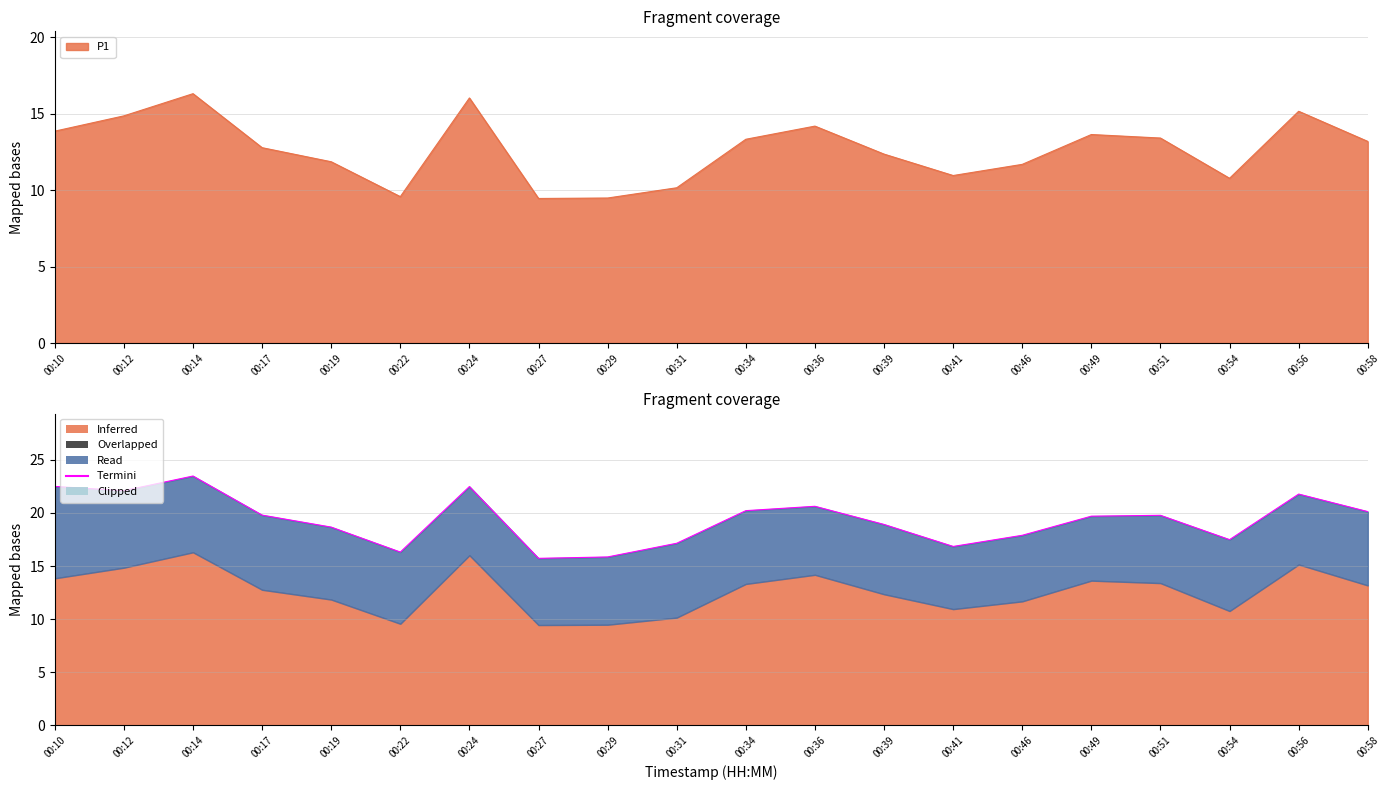

What is the average value?

19.4